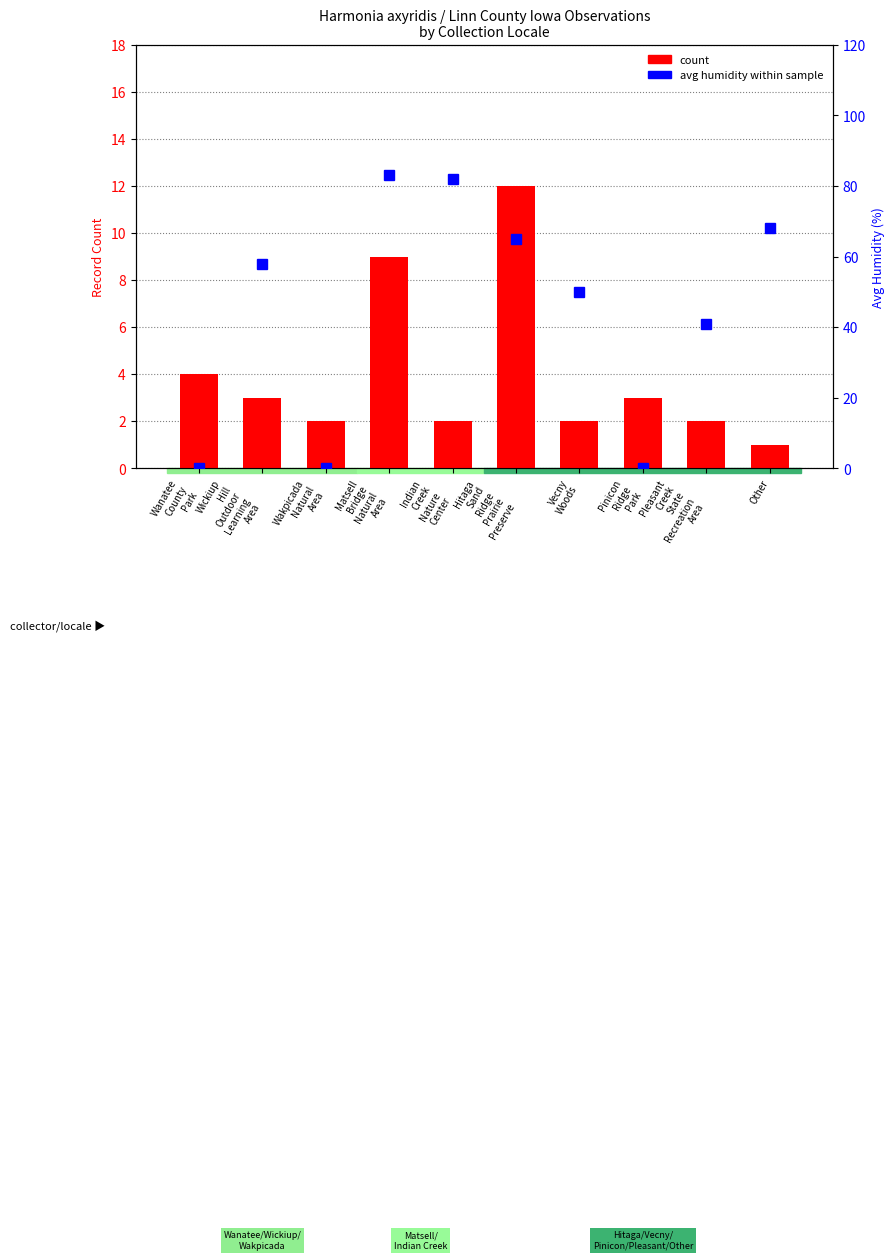

Read the count value at Pinicon
Ridge
Park, to the nearest 5.

5